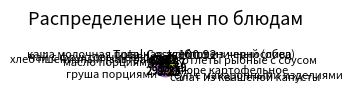

Which has a higher value, груша порциями or чай с фруктовым соком?

груша порциями